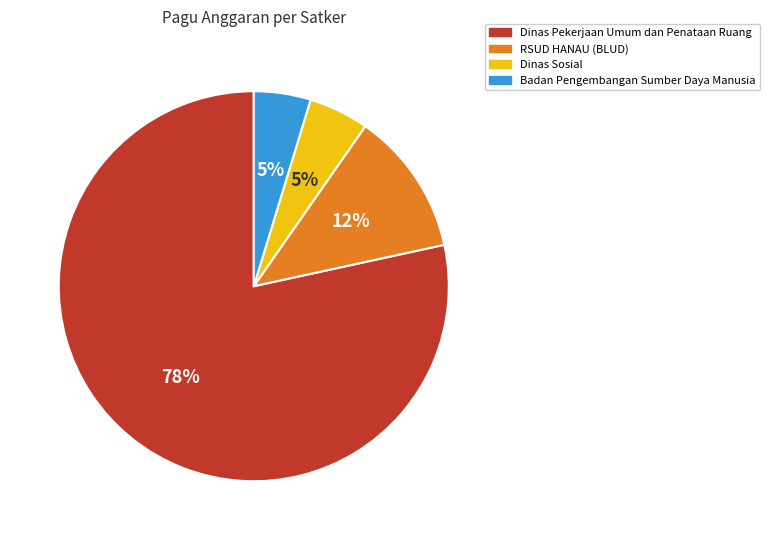

Is the sum of Dinas Pekerjaan Umum dan Penataan Ruang and RSUD HANAU (BLUD) greater than half?

Yes